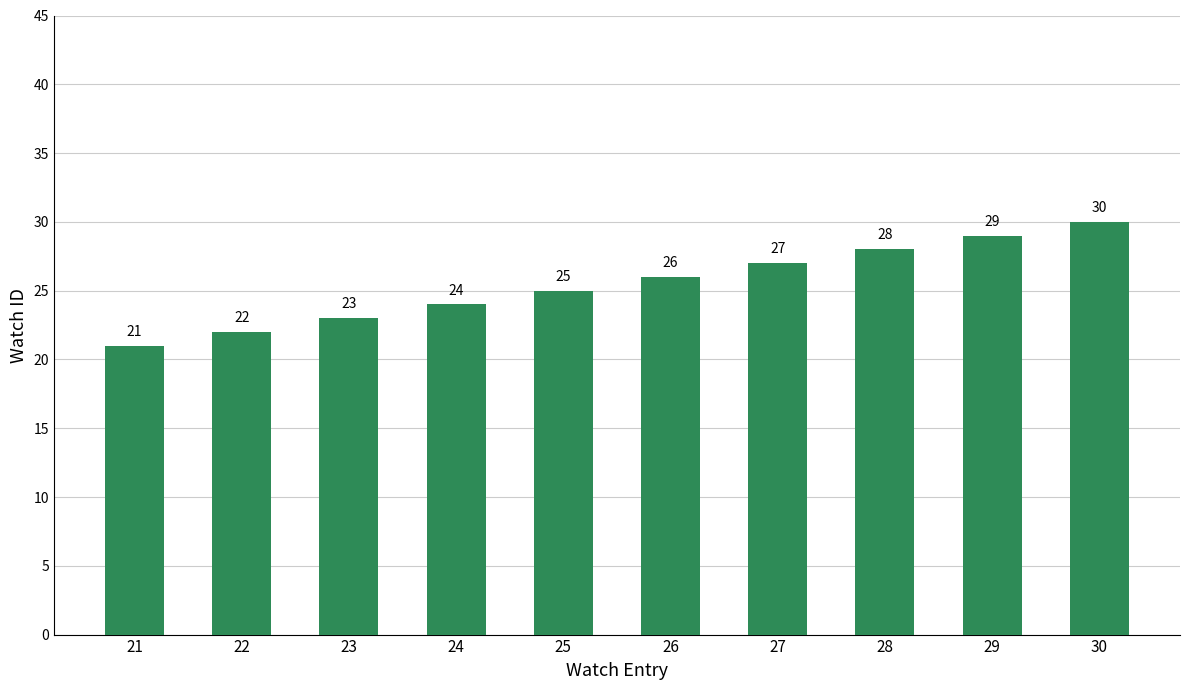

Is it true that the value at 26 is 6?

False